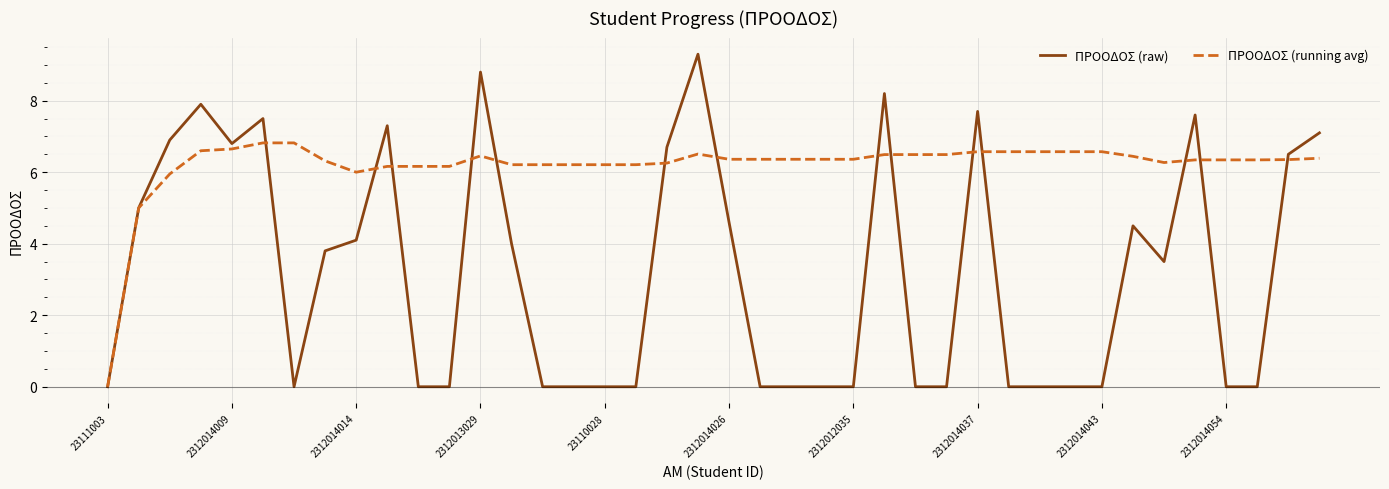

What is the maximum value for ΠΡΟΟΔΟΣ (running avg)?

6.8